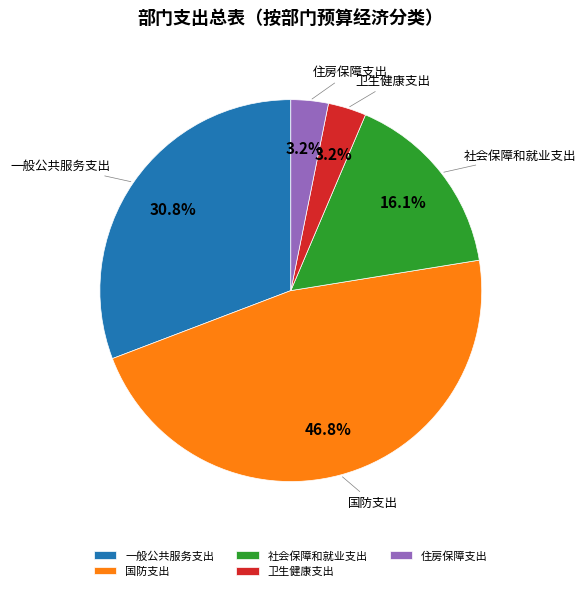

What is the ratio of the value at 住房保障支出 to the value at 卫生健康支出?

1.0